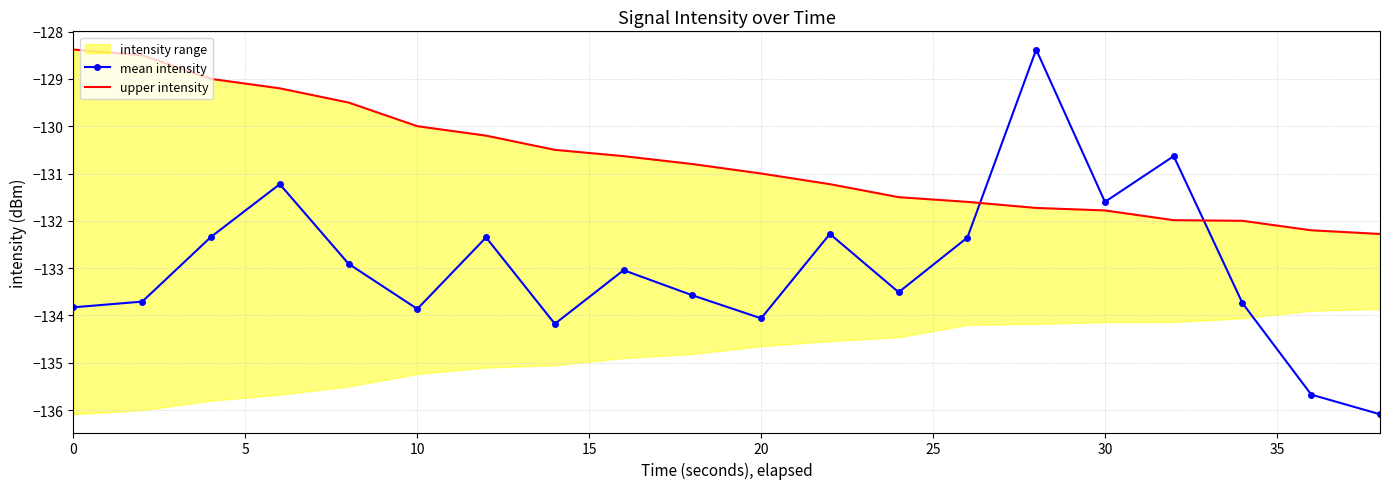

Is it true that mean intensity equals -87.8 at 30?

False